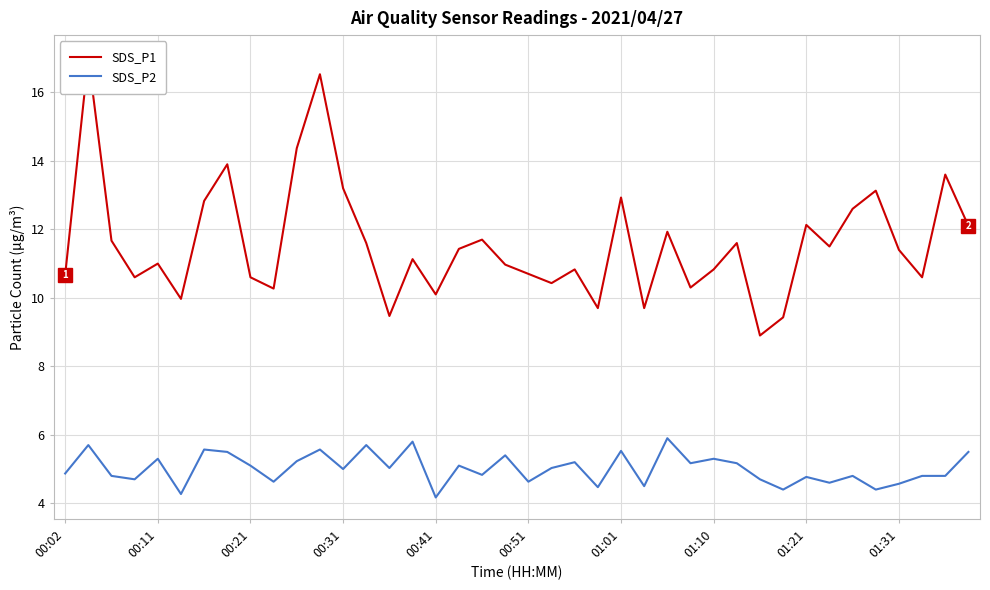

Rank the series by their average value, from highest to lowest.

SDS_P1, SDS_P2